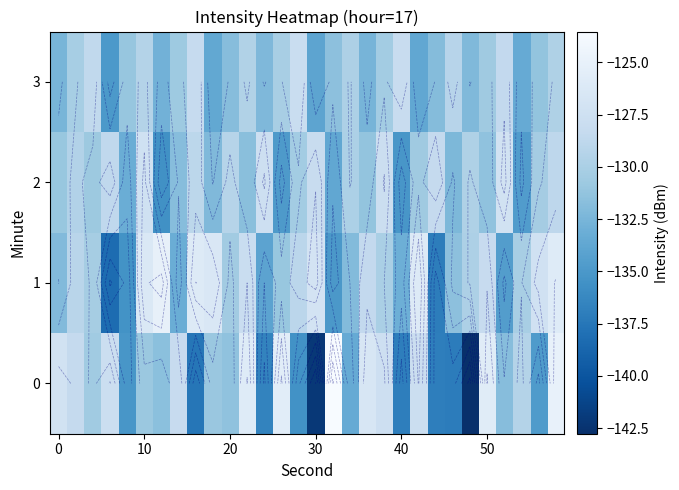

How many distinct data groups are displayed?

4